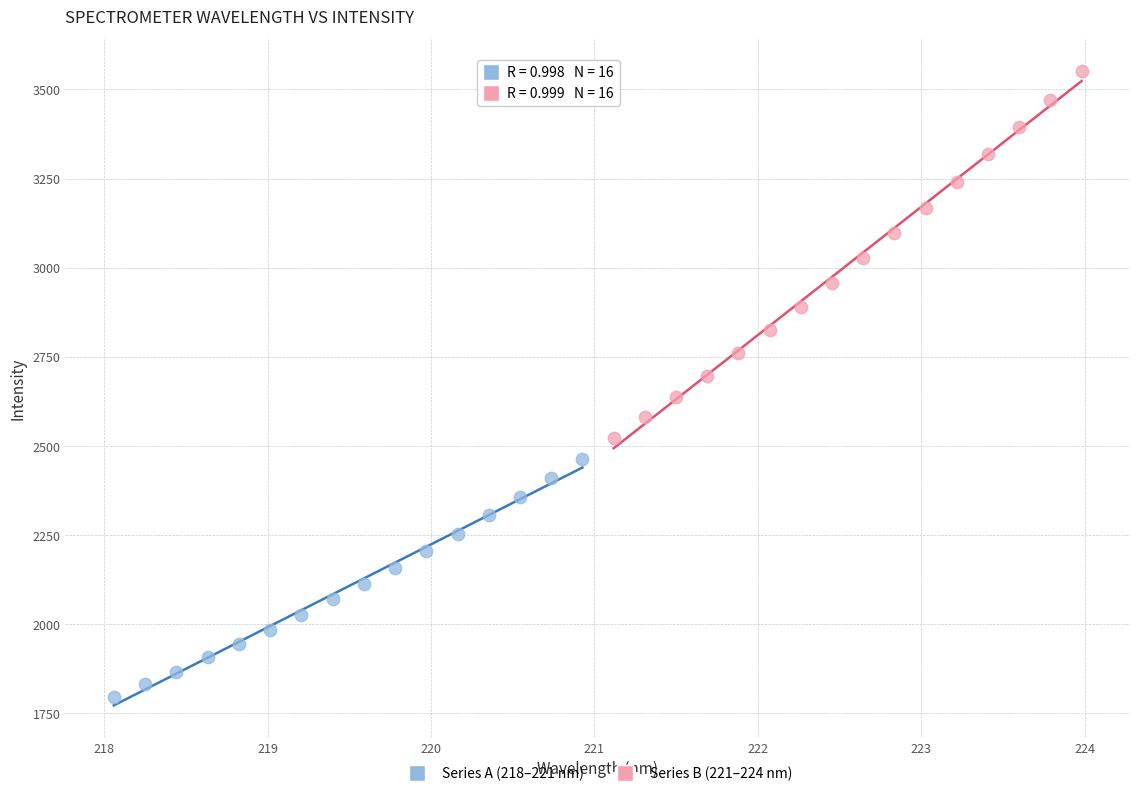

Which series has the widest spread of Y values?

Series B (221–224 nm)